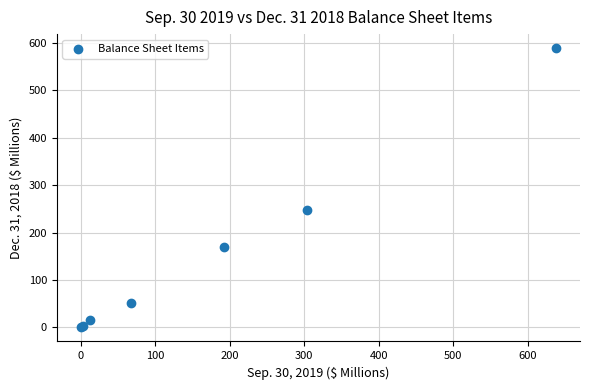

What Y value in the scatter plot is closest to 294?

247.3